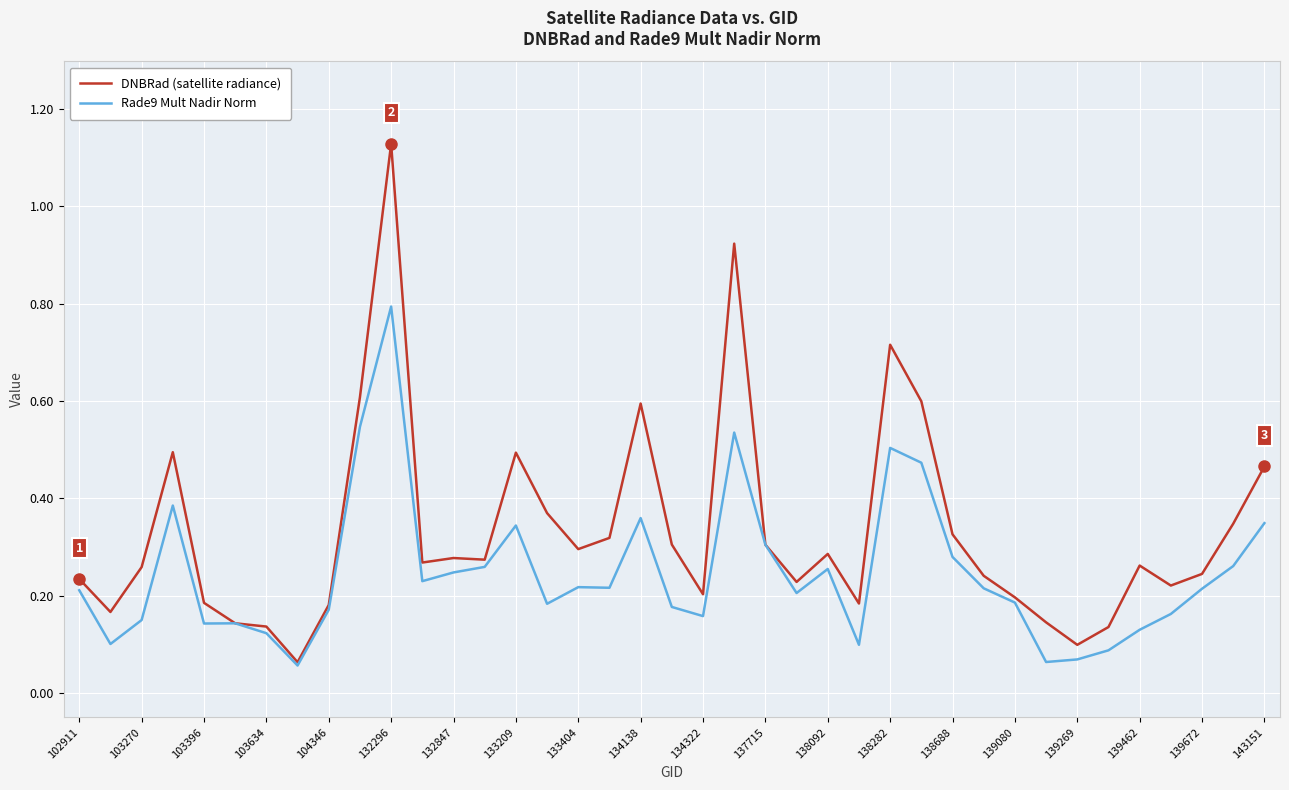

Which series has the largest total across all categories?

DNBRad (satellite radiance)